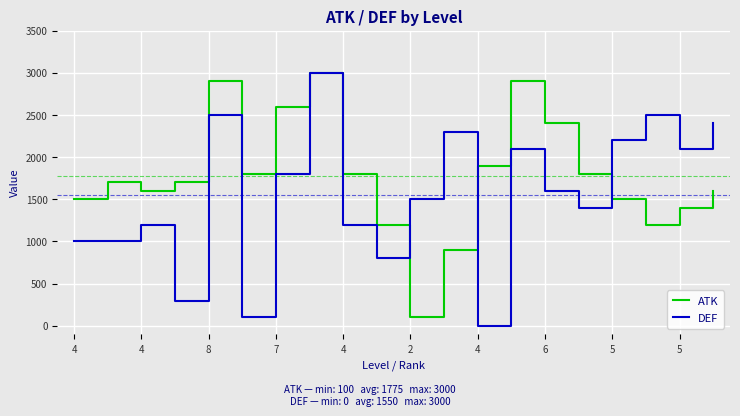

Is this an area chart (filled region under the line)?

No